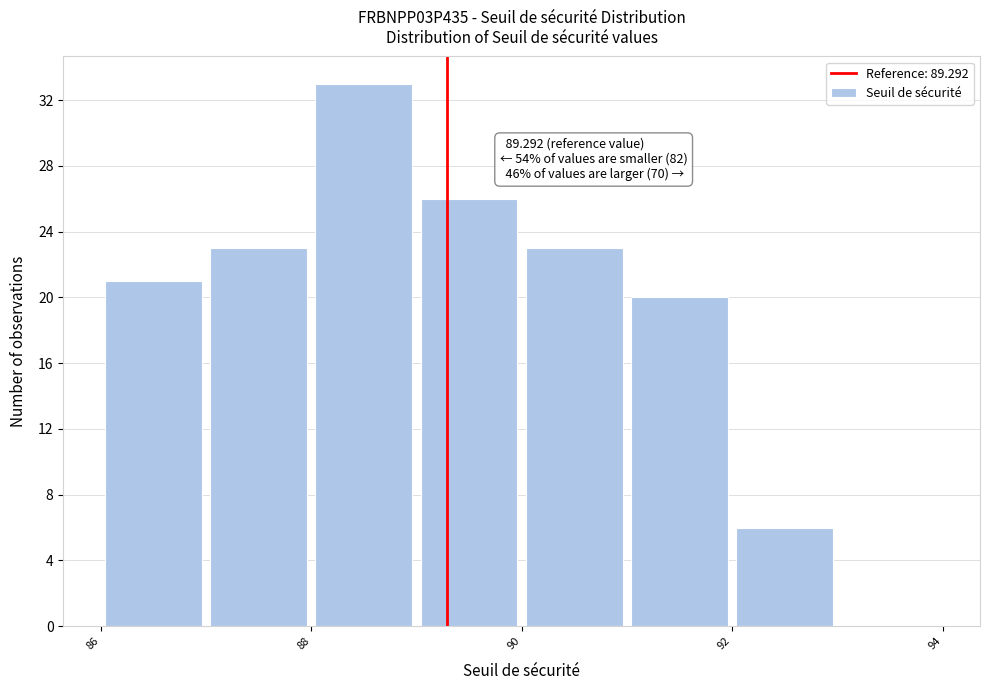

Which range on the x-axis has the tallest bar?

88 to 89